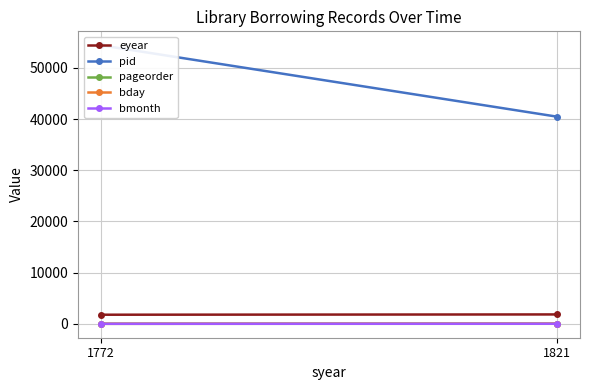

What is the difference between the maximum and minimum values in the eyear series?

56